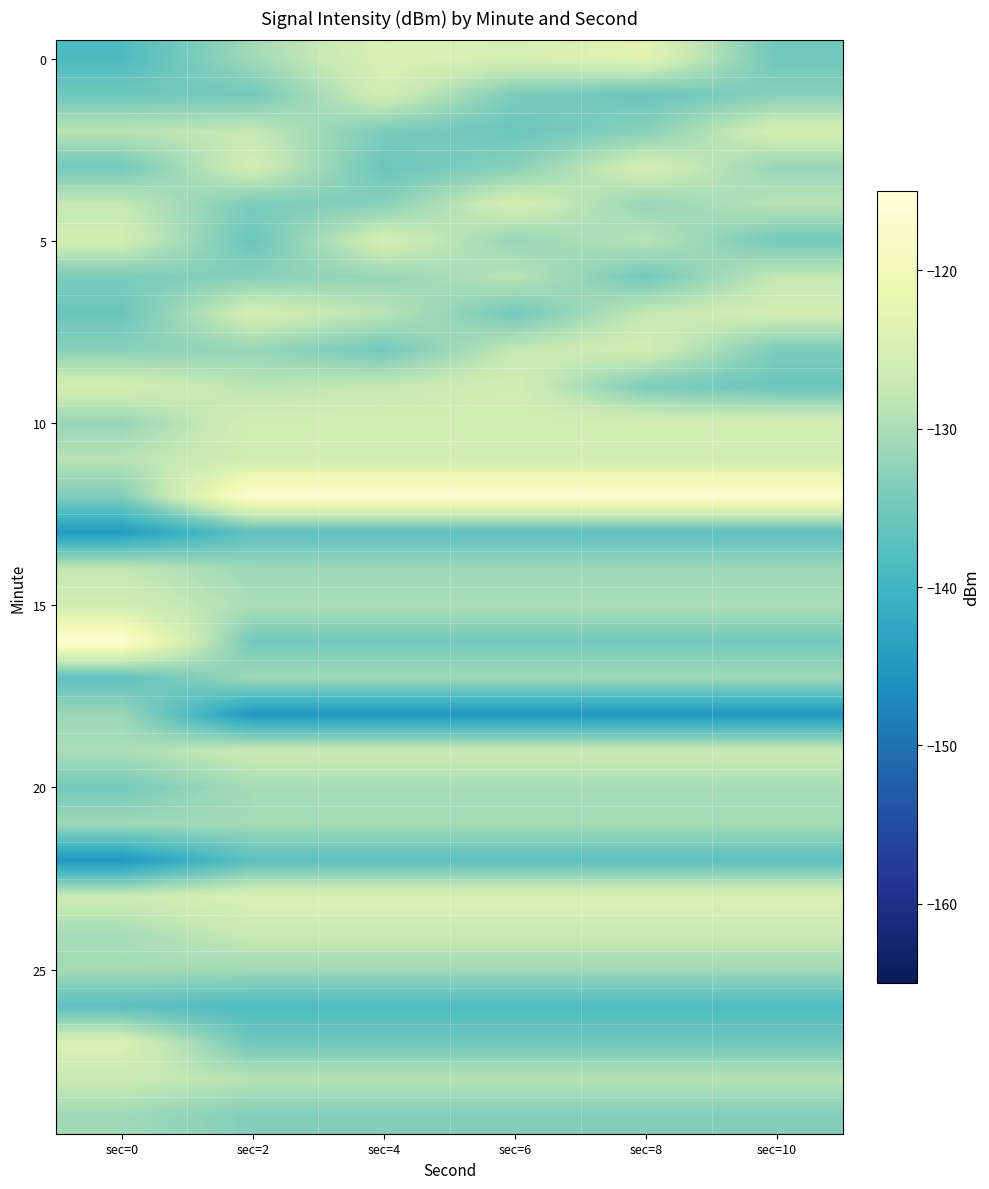

What is the greatest value displayed?

-116.4